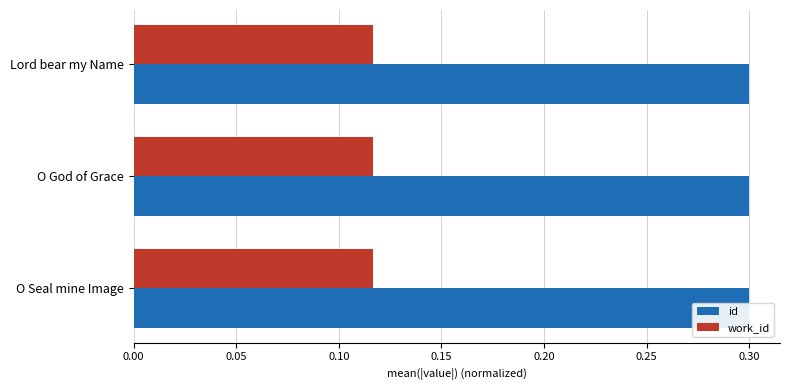

What is the total value across all series at Lord bear my Name?

0.4